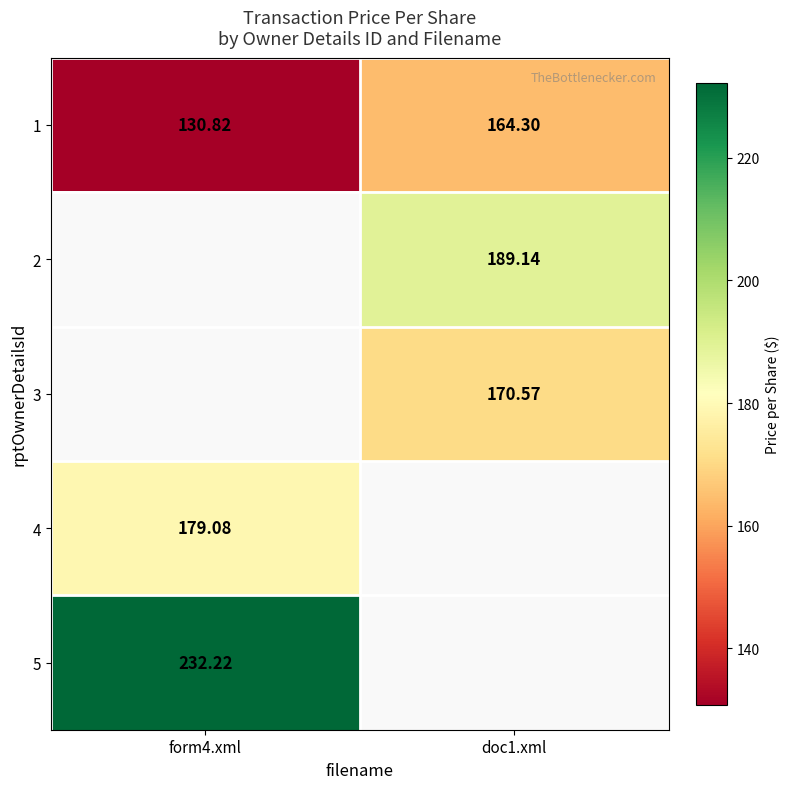

Which series has the widest spread of values?

1